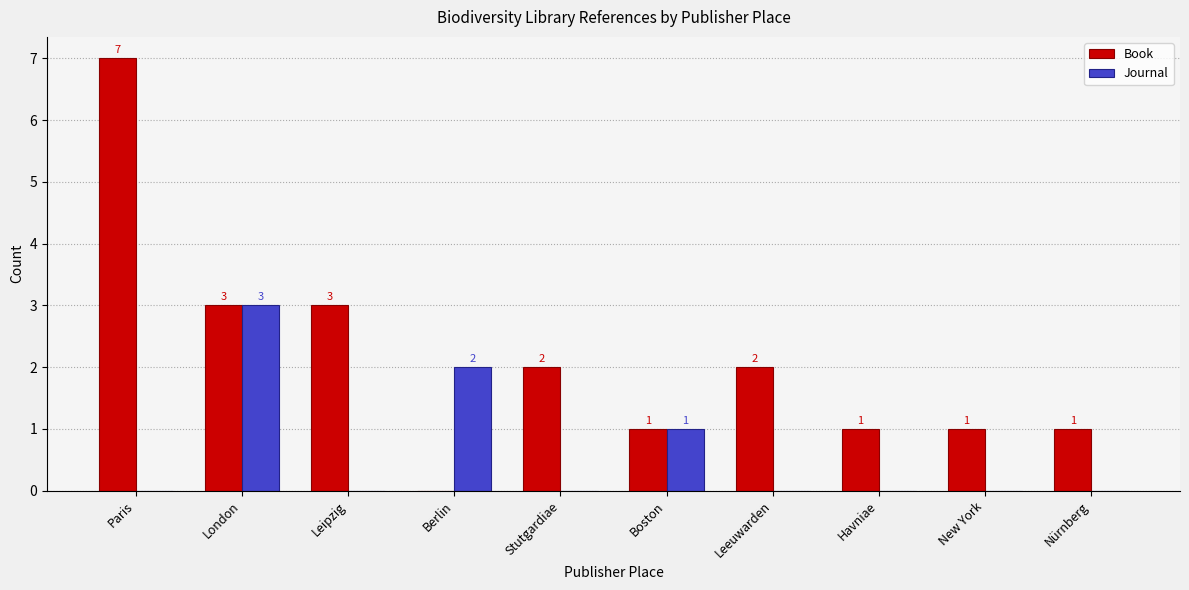

What is the maximum value shown in the chart?

7